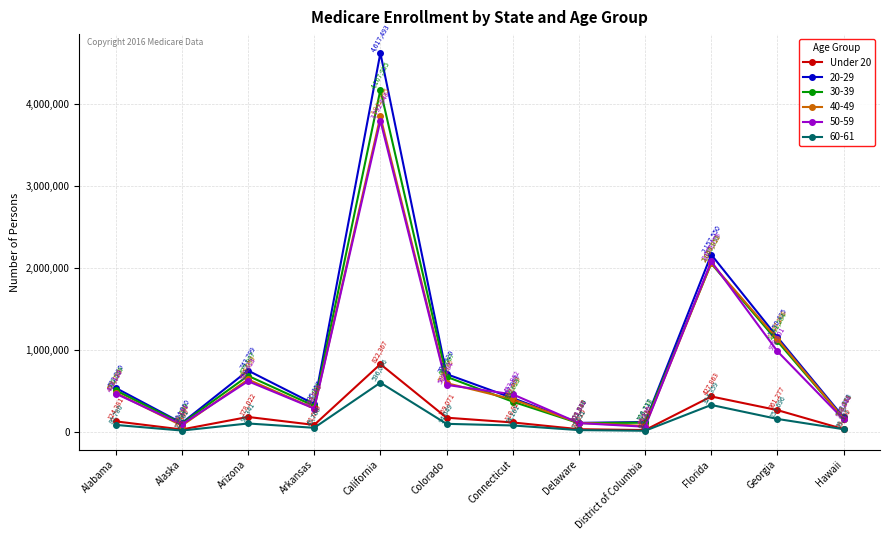

Which series has the largest range (max minus min)?

20-29